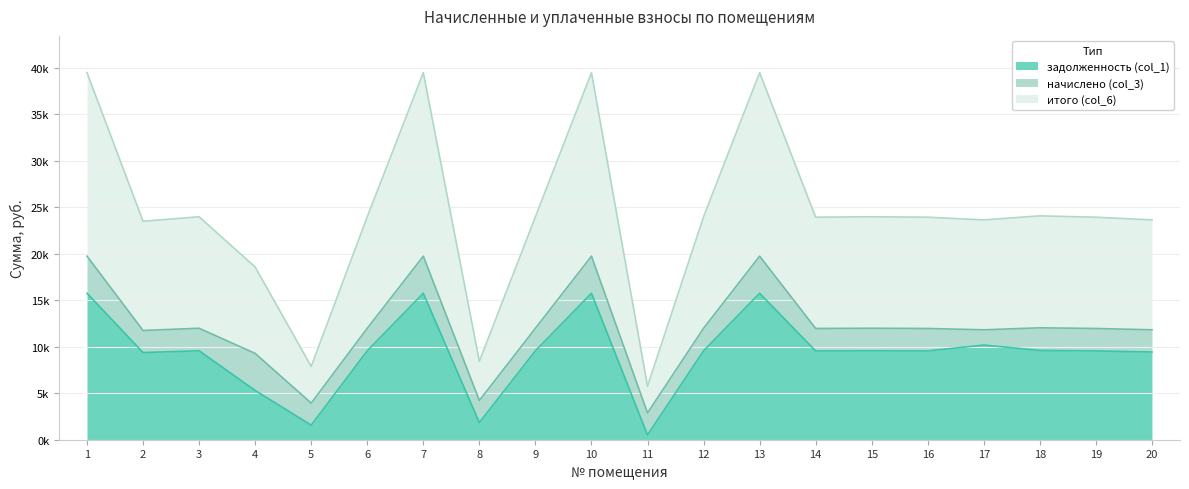

Does the chart display data point markers on the line(s)?

No